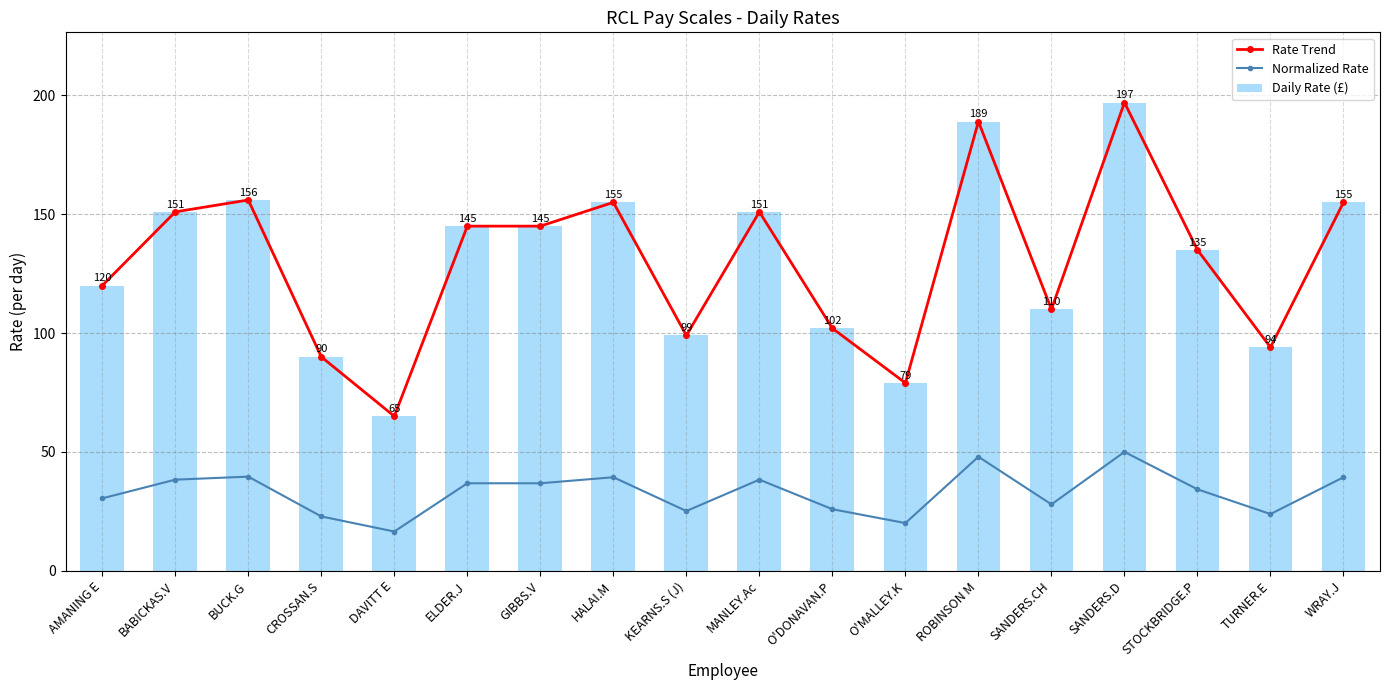

Is the value of Daily Rate (£) at WRAY.J greater than the value of Normalized Rate at TURNER.E?

Yes